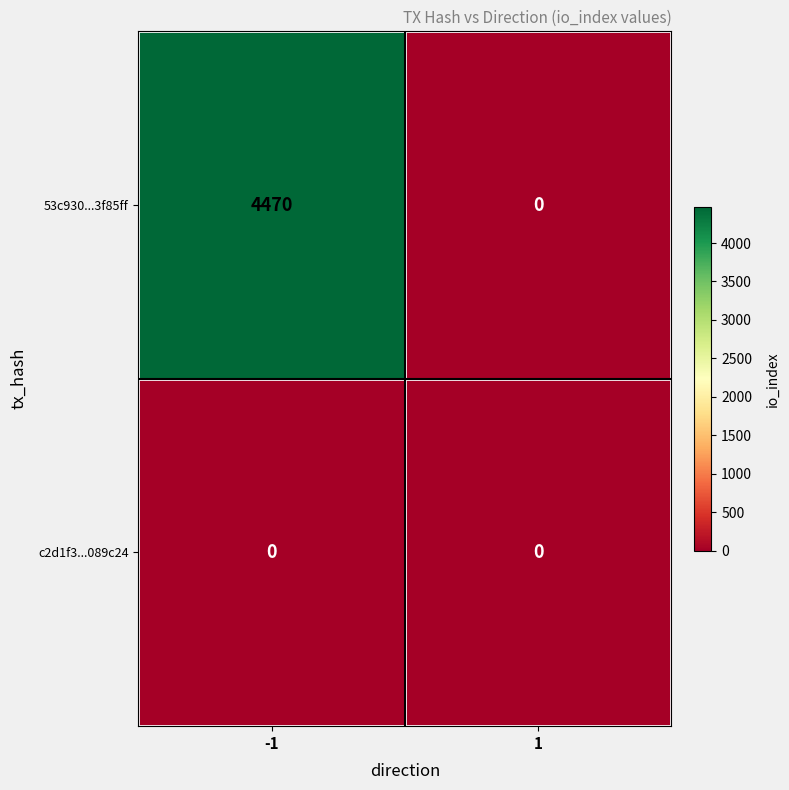

List the series in order of their overall mean, lowest first.

c2d1f3...089c24, 53c930...3f85ff